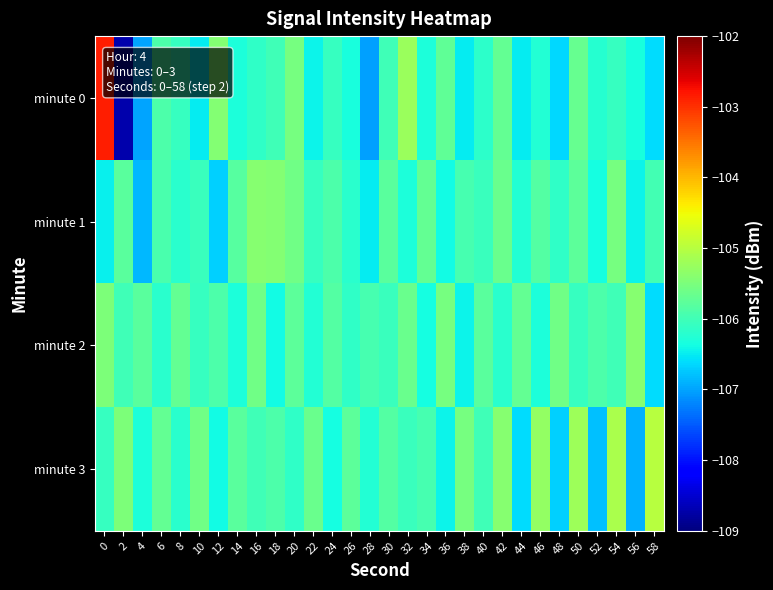

At which category does the chart reach its minimum across all series?

2